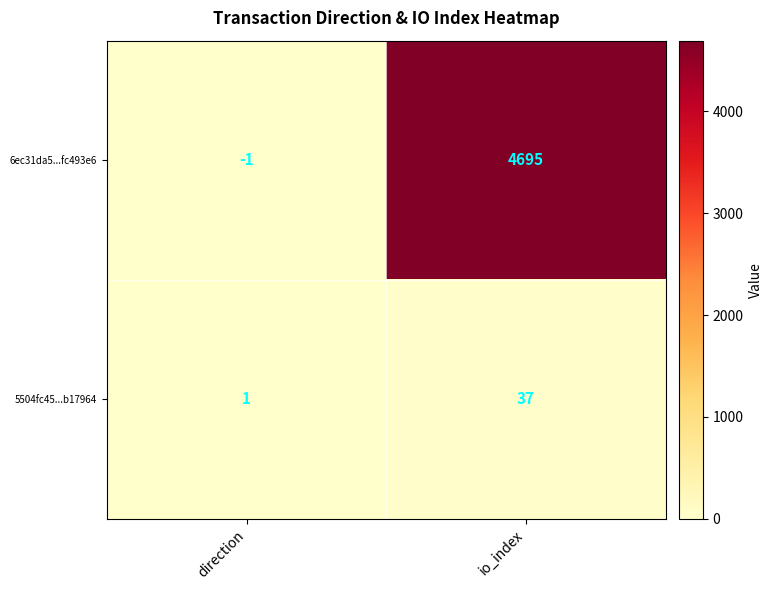

What is the average value of the 6ec31da5...fc493e6 series?

2347